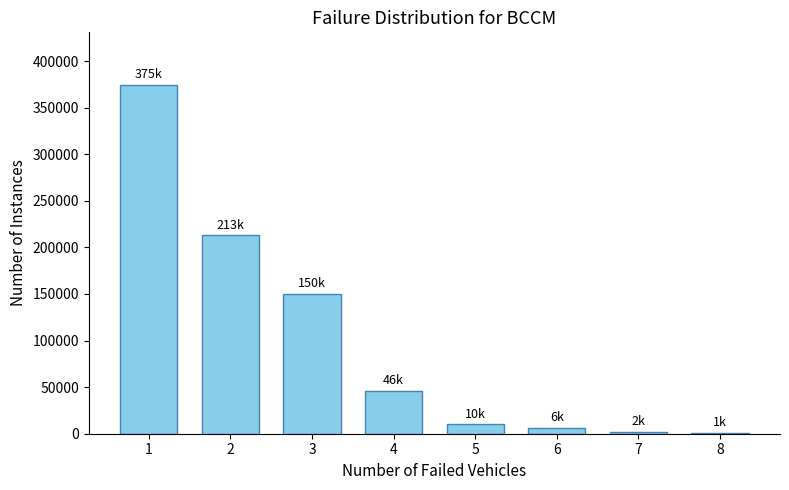

What is the ratio of the value at 3 to the value at 2?

0.7